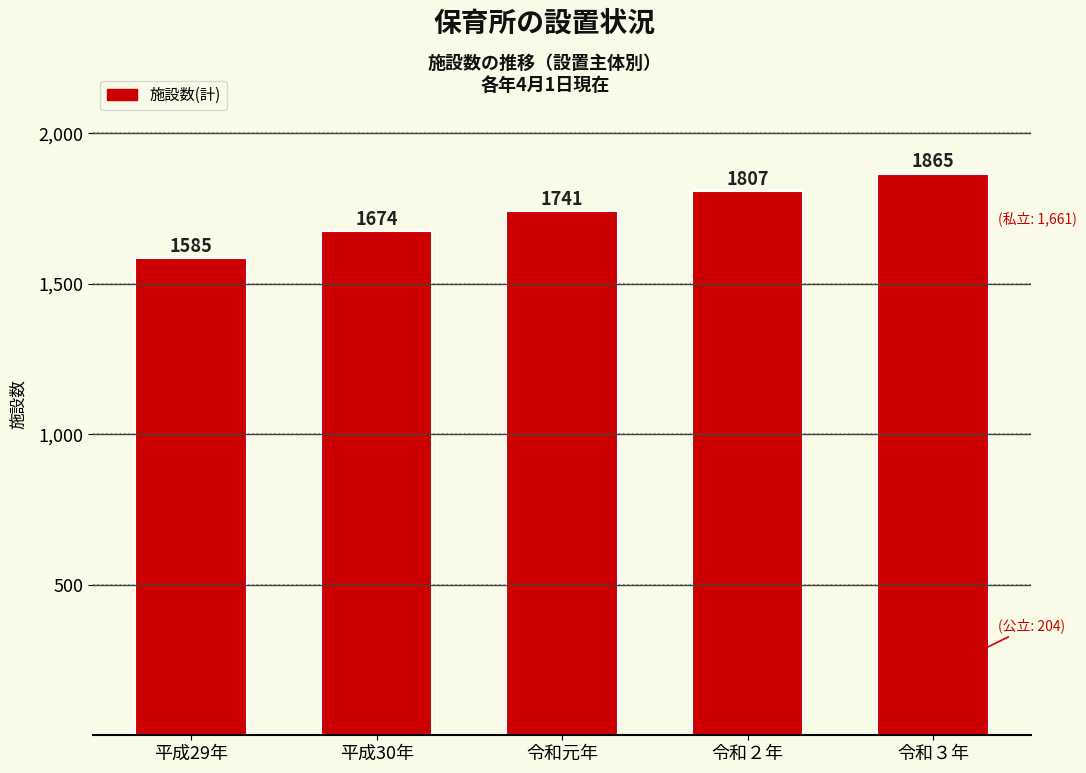

Reading right to left, what are all the values shown in this chart?

令和３年=1865	令和２年=1807	令和元年=1741	平成30年=1674	平成29年=1585